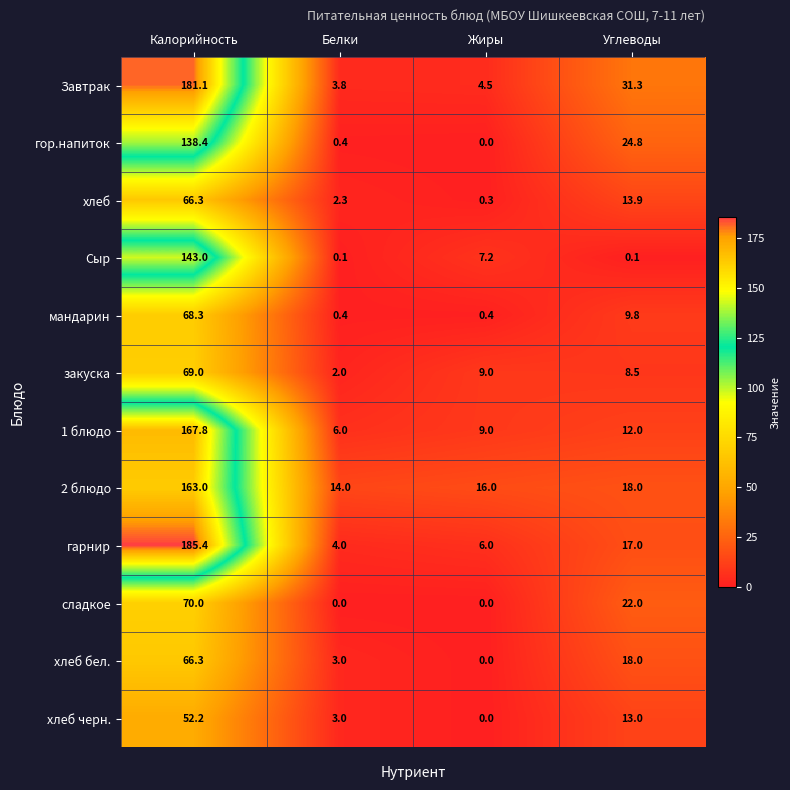

What is the average value of the хлеб бел. series?

21.8